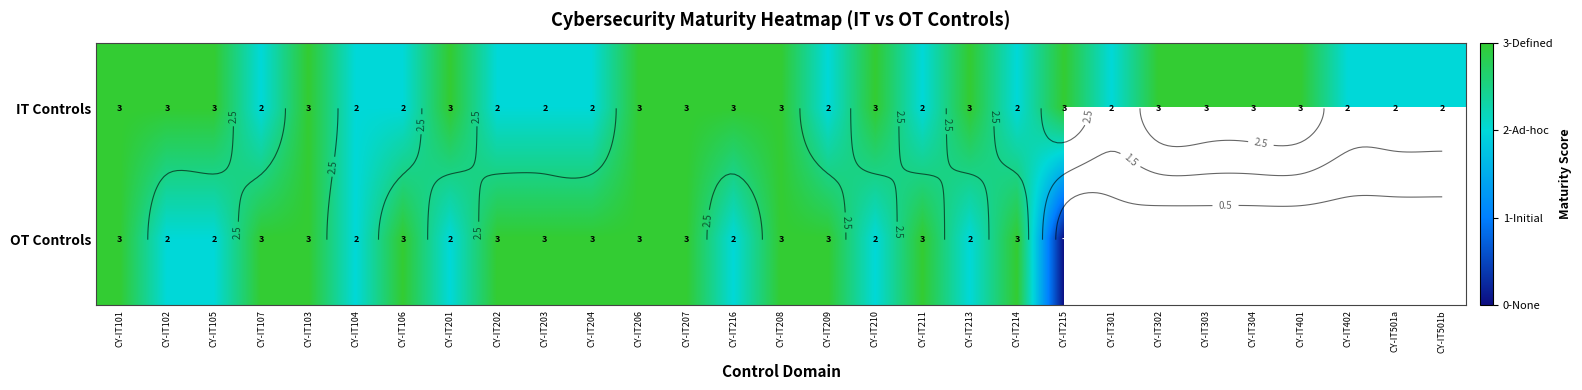

What is the approximate value of OT Controls at CY-IT208?

3.0